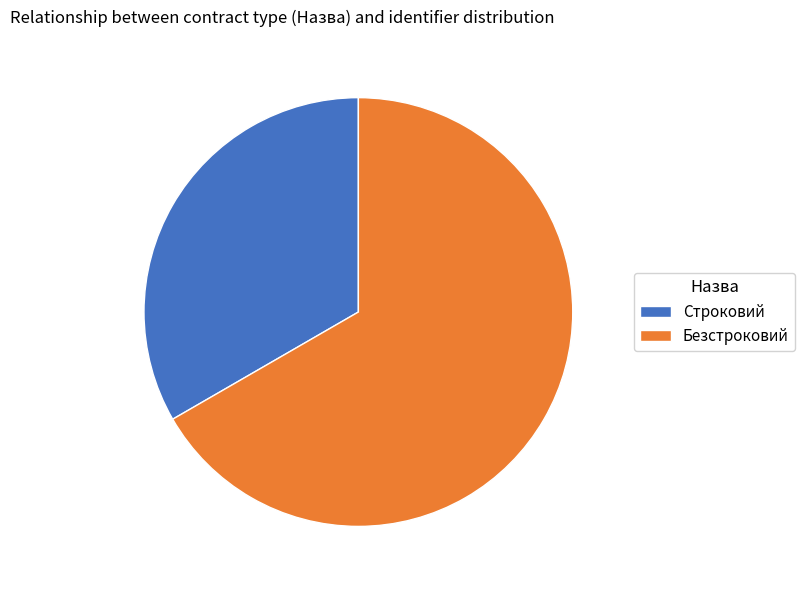

Which category has the smallest portion of the pie?

Строковий